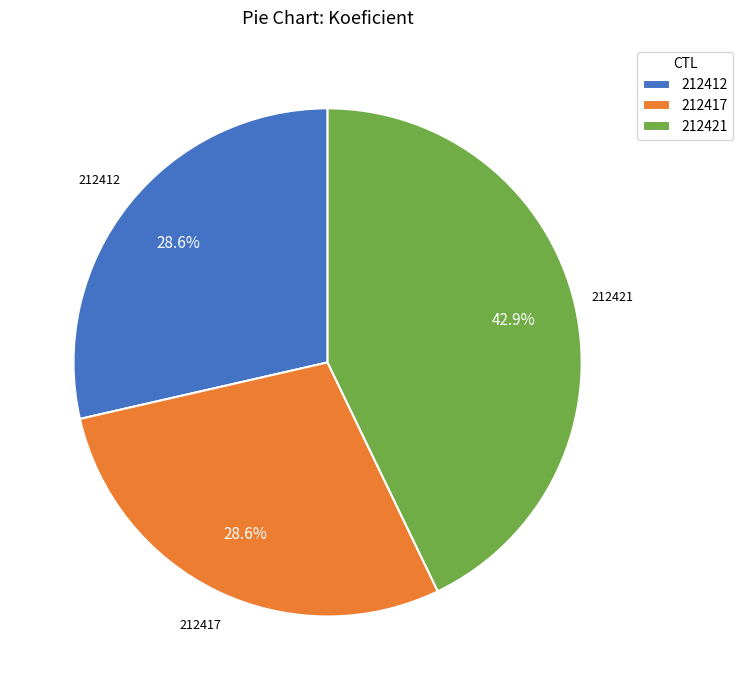

Is 212412 the majority of the pie?

No